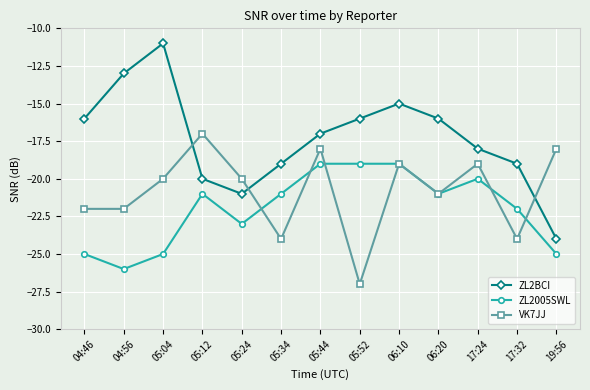

The ZL2005SWL series shows -20 at 17:24. True or false?

True